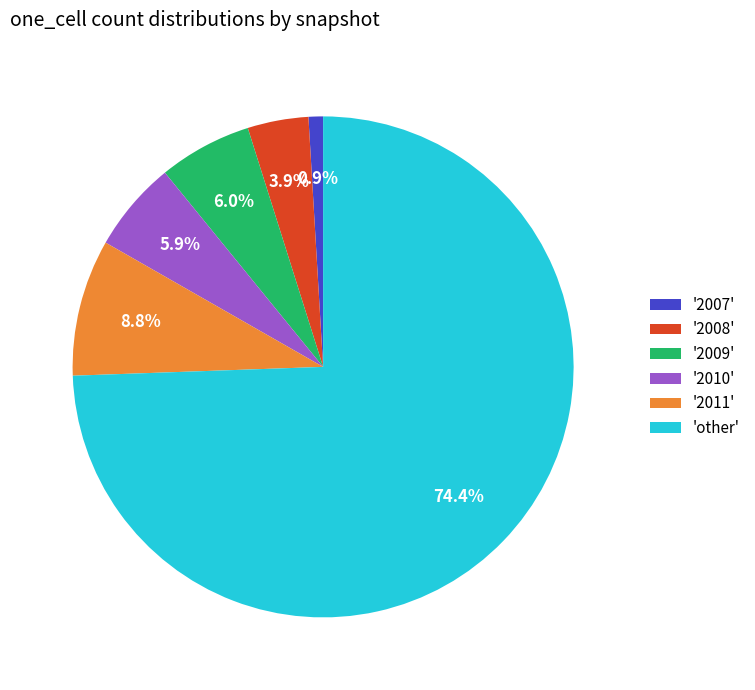

Which category has the biggest portion of the pie?

'other'